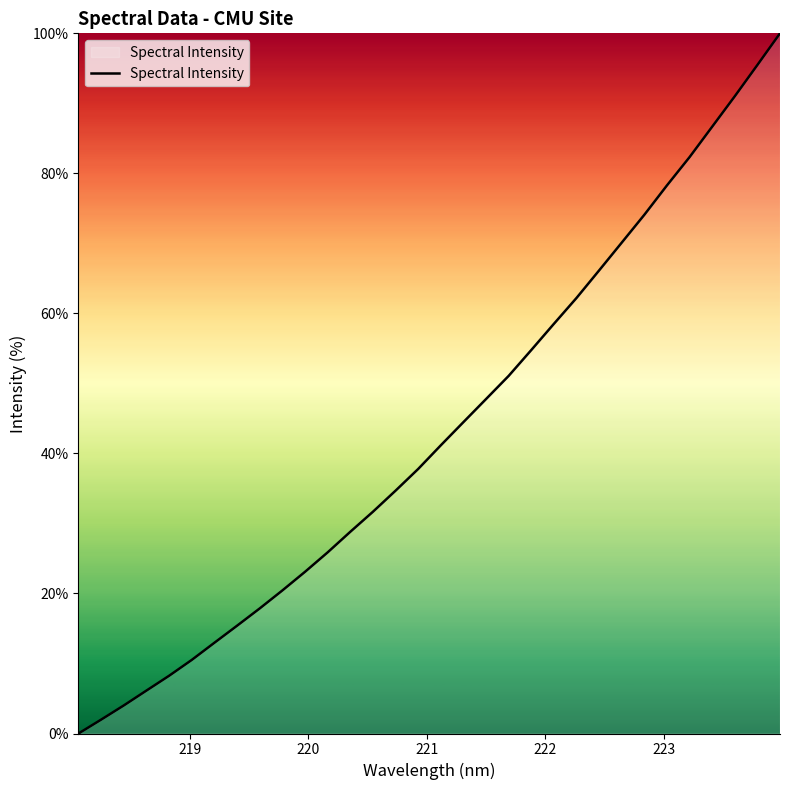

What is the difference between the maximum and minimum values?

100.0